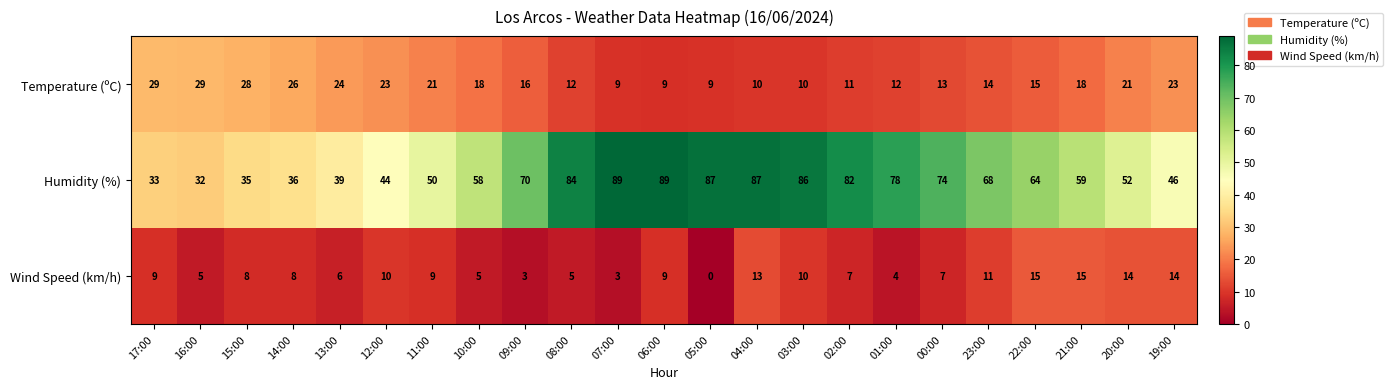

Read the Temperature (ºC) value at 10:00.

18